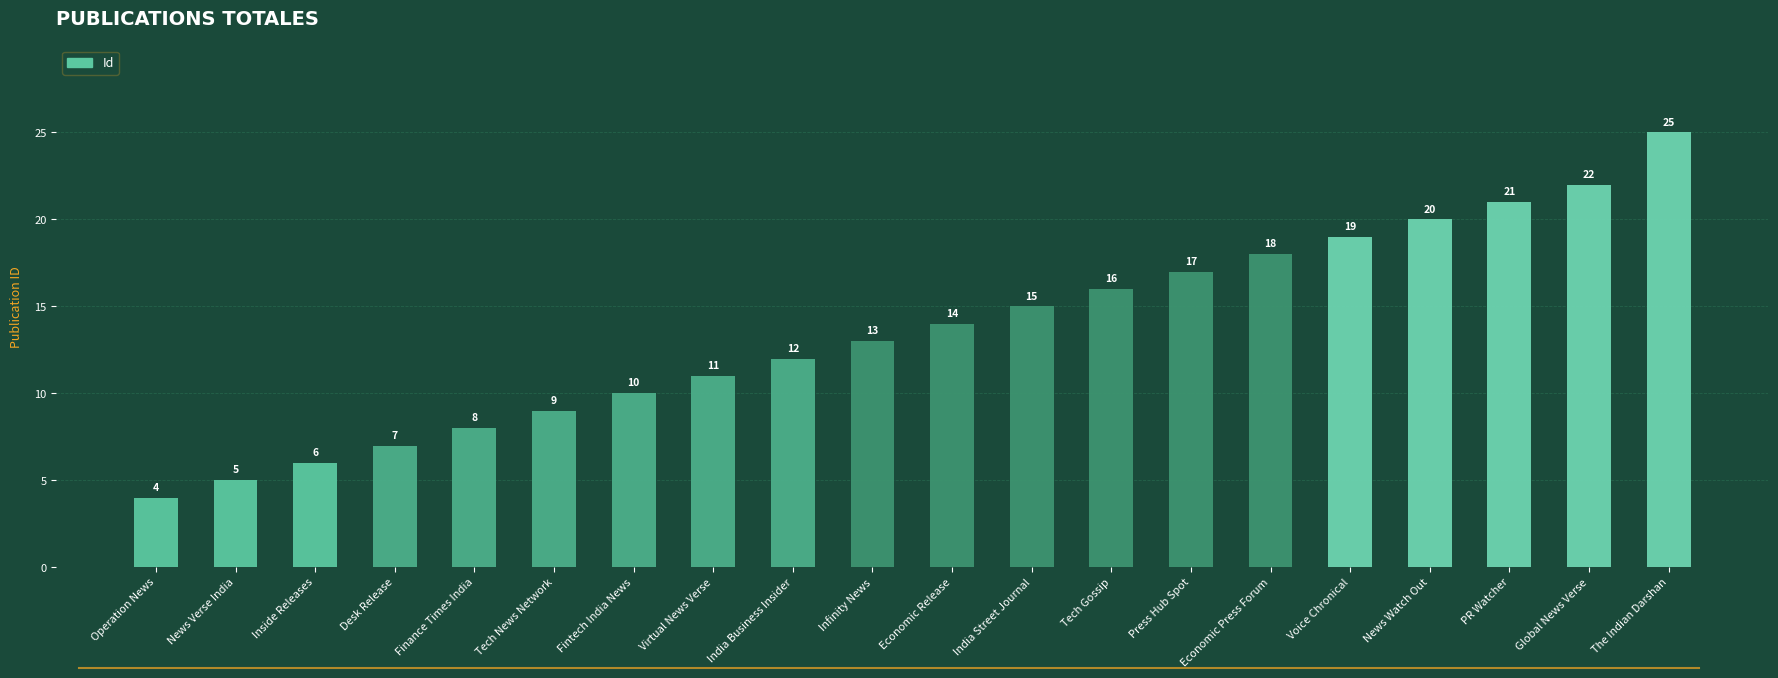

What is the change in value from Tech News Network to Voice Chronical?

+10